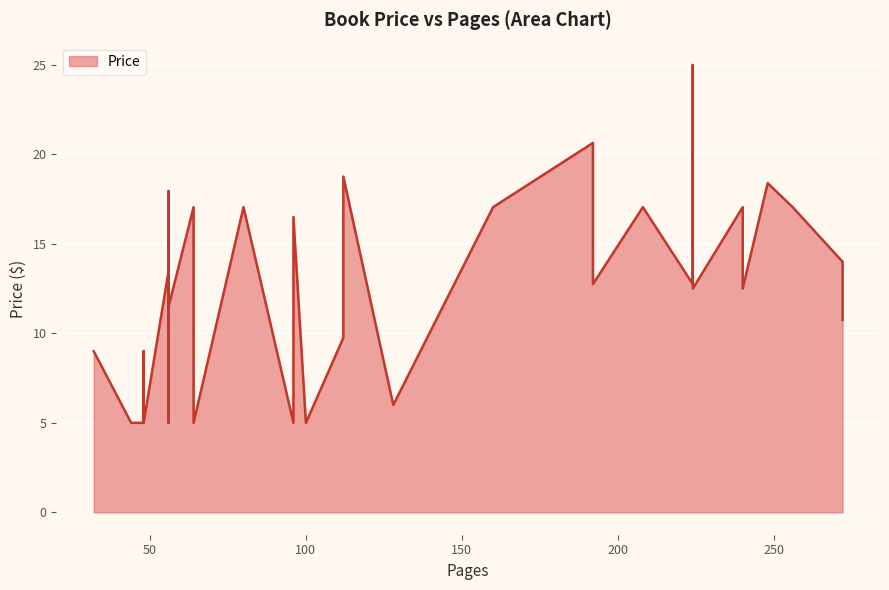

What is the change in value from 224 to 192?

+7.9